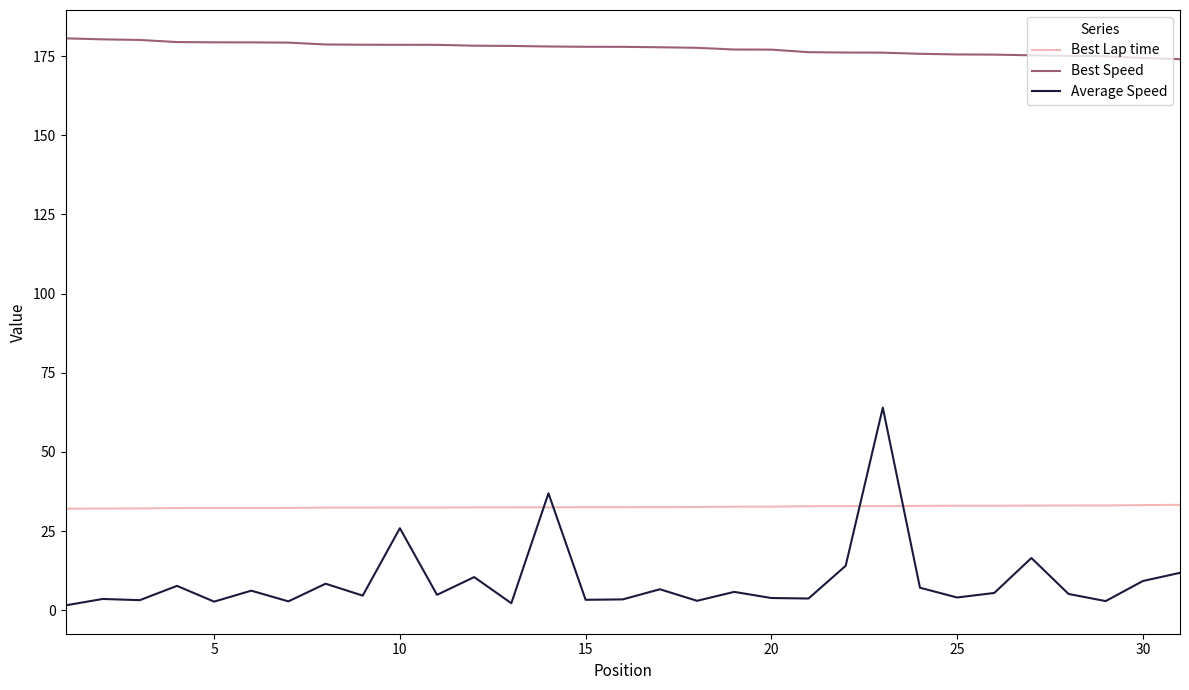

What is the highest value of the Best Speed series?

180.6